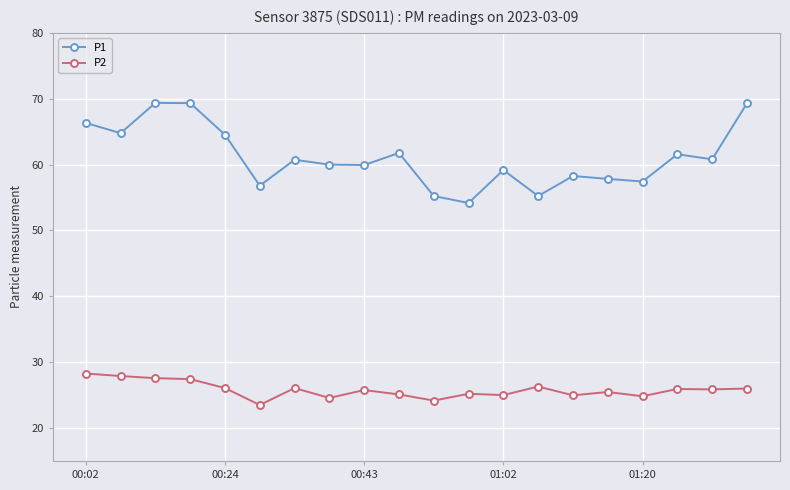

What is the value of the P1 point at the 12th from the left?

54.2